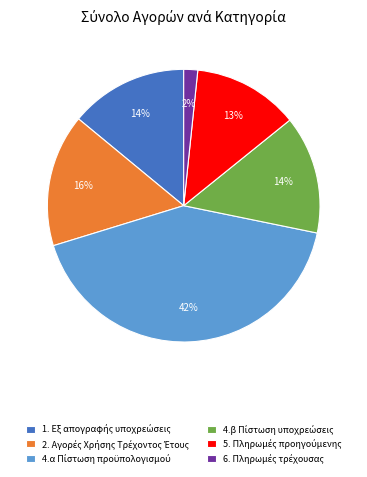

To the nearest percent, what is the difference between the largest and smallest slice percentages?

40%